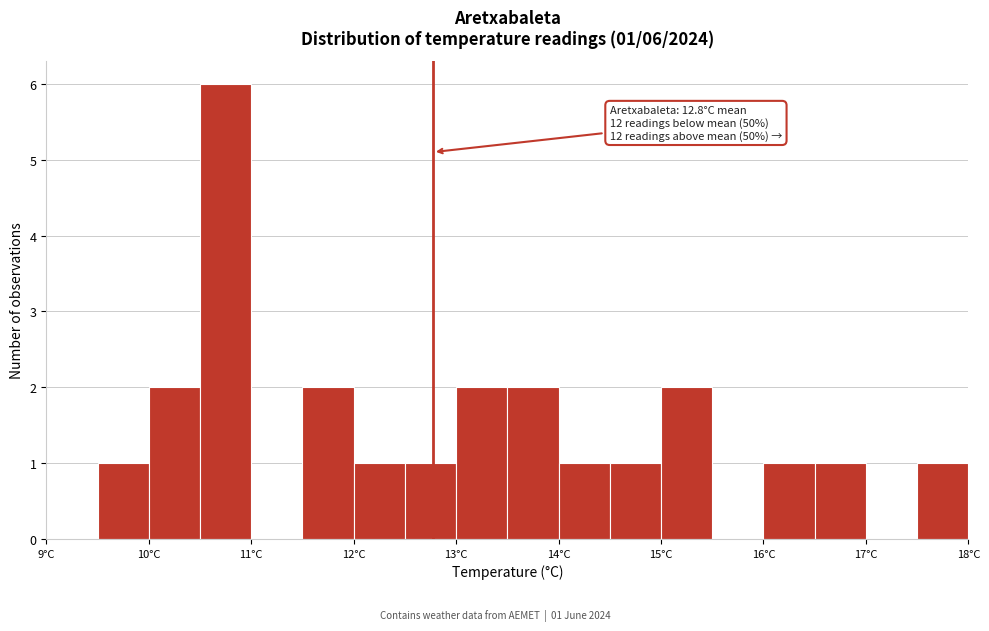

Over which range of the x-axis is the bar tallest?

10.5 to 11.0